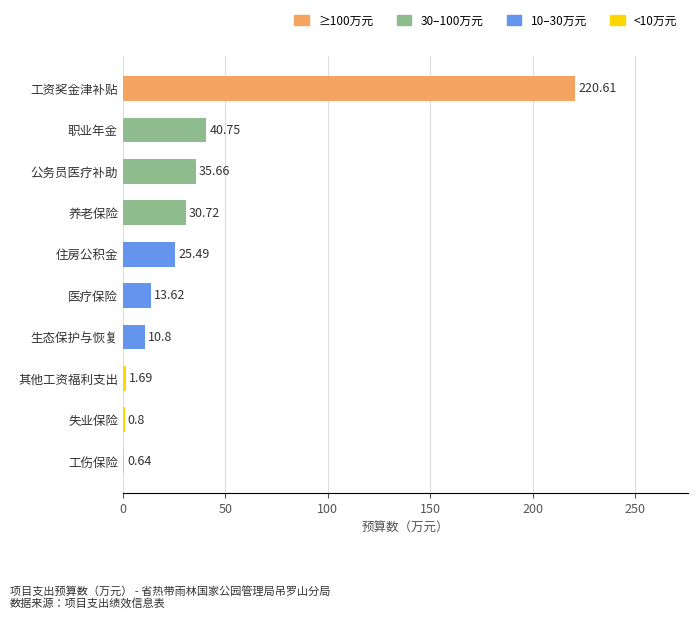

Which label corresponds to the largest value in the chart?

工资奖金津补贴